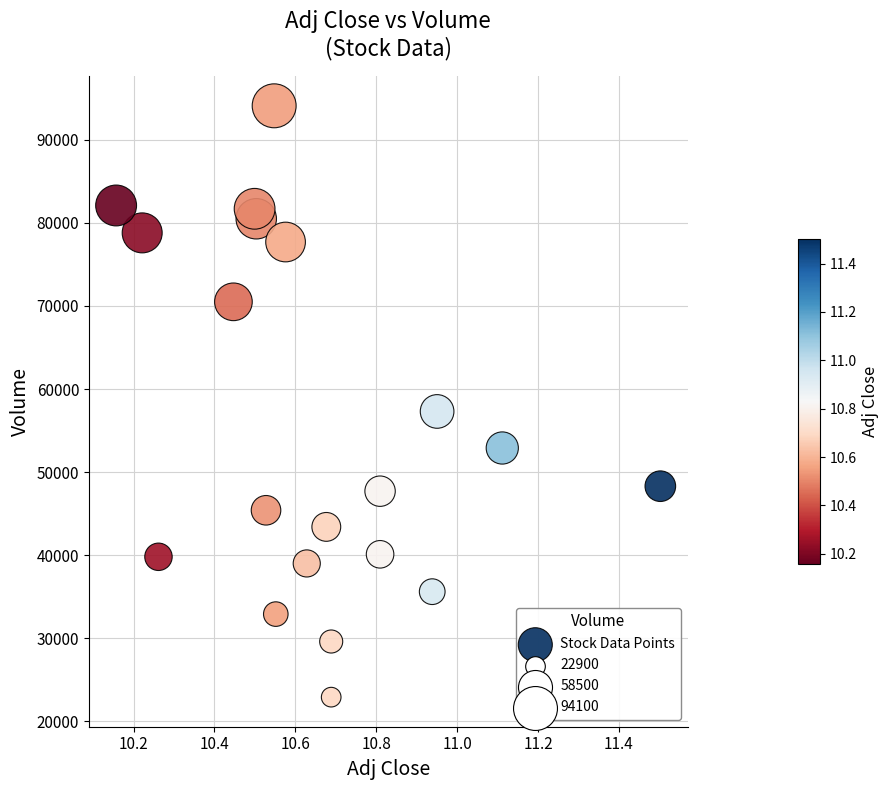

What is the range of Y values (max minus min)?

71200